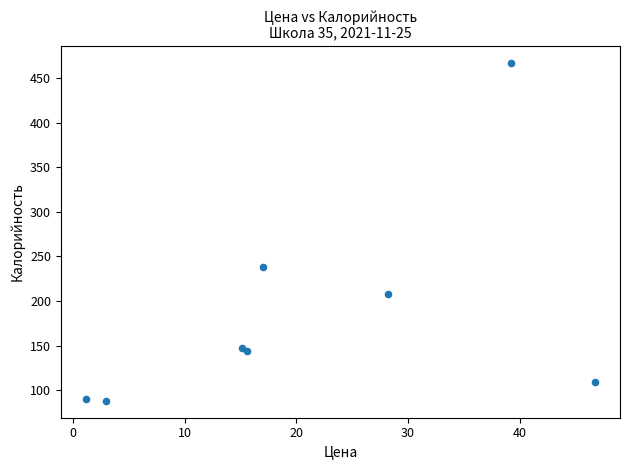

What is the range of Y values (max minus min)?

379